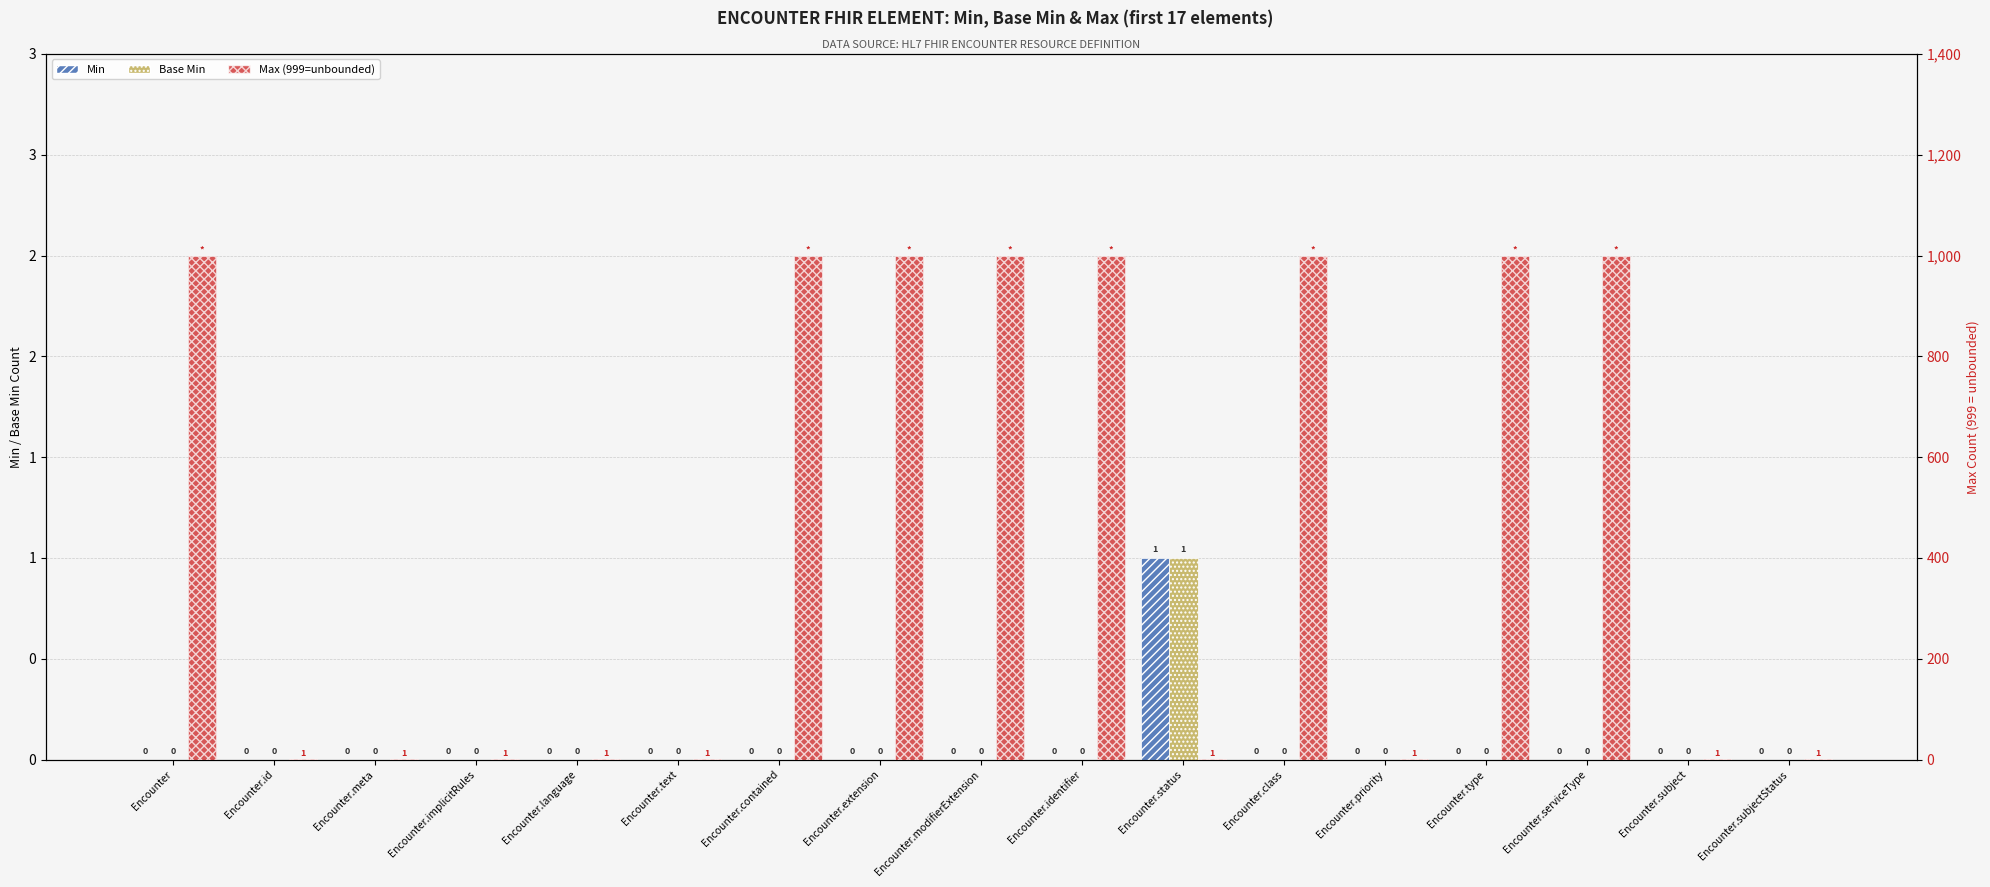

What is the label of the 16th bar from the right?

Encounter.id